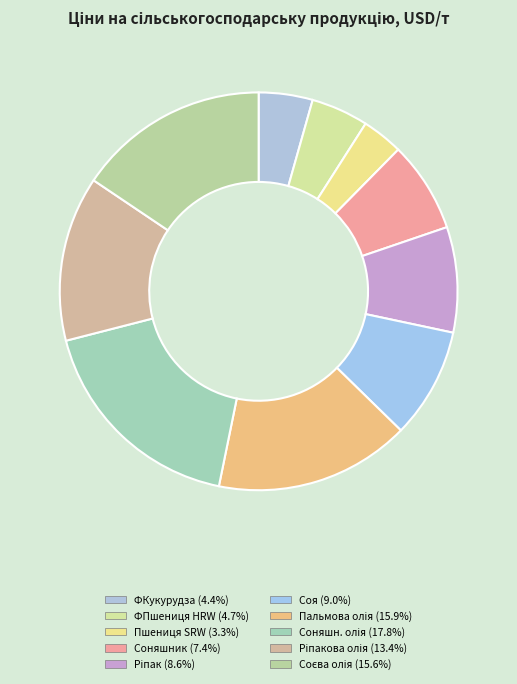

Which slice is the smallest?

Пшениця SRW